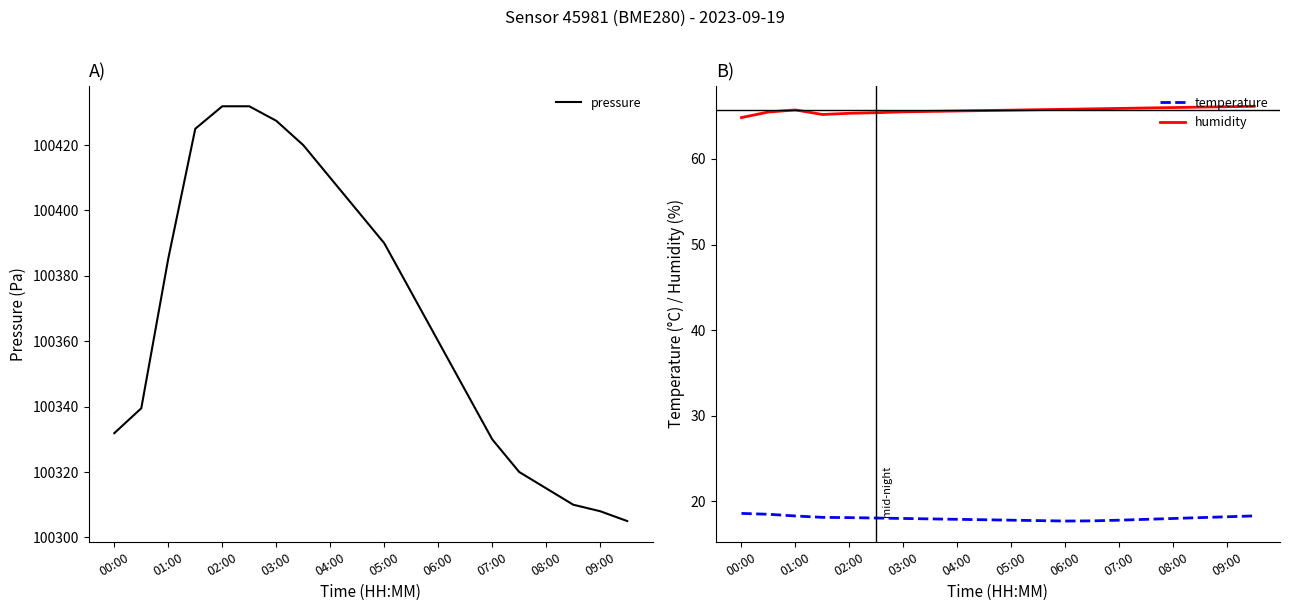

What is the maximum value for pressure?

100431.9